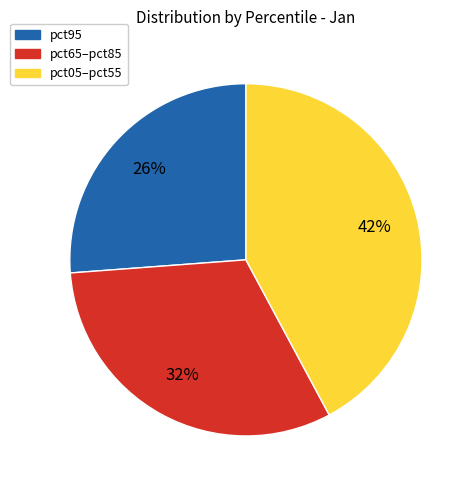

Is it true that pct05–pct55 is 28% of the pie?

False